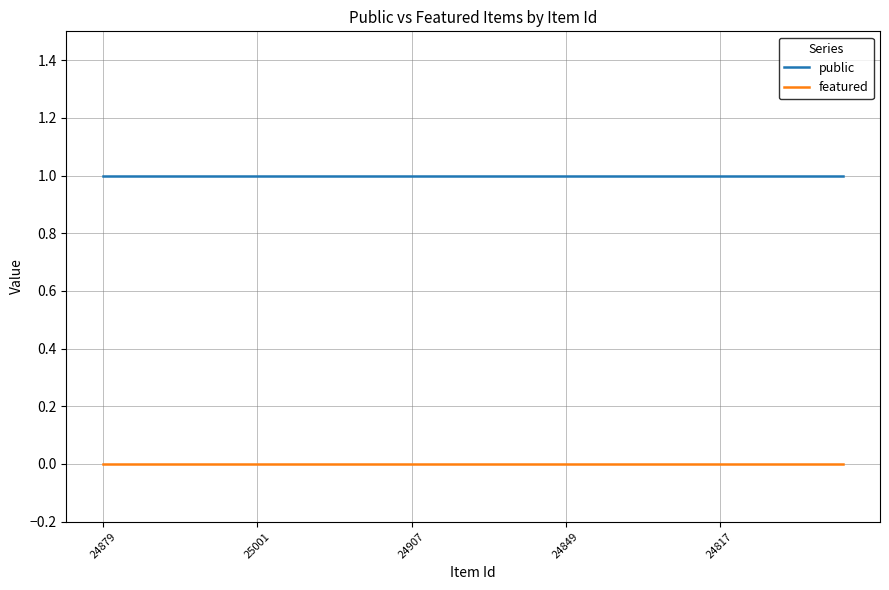

True or false: public and featured cross at least once.

False